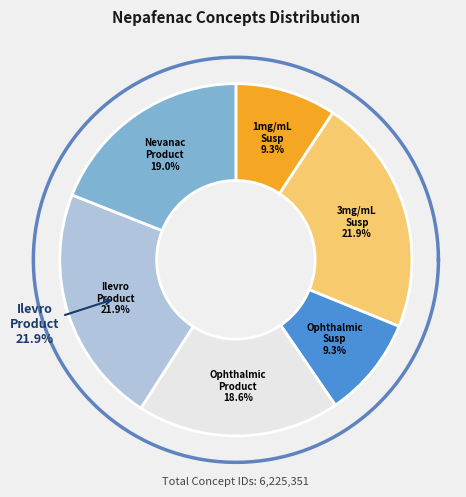

What is the total percentage of Ilevro Ophthalmic Product and nepafenac Ophthalmic Product?

40.5%